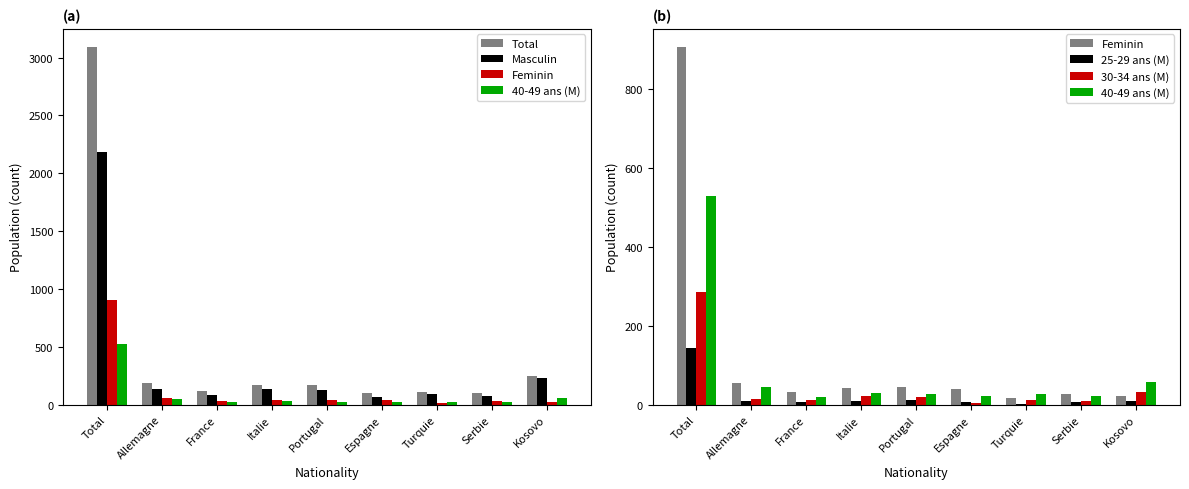

At which category does the chart reach its peak across all series?

Total